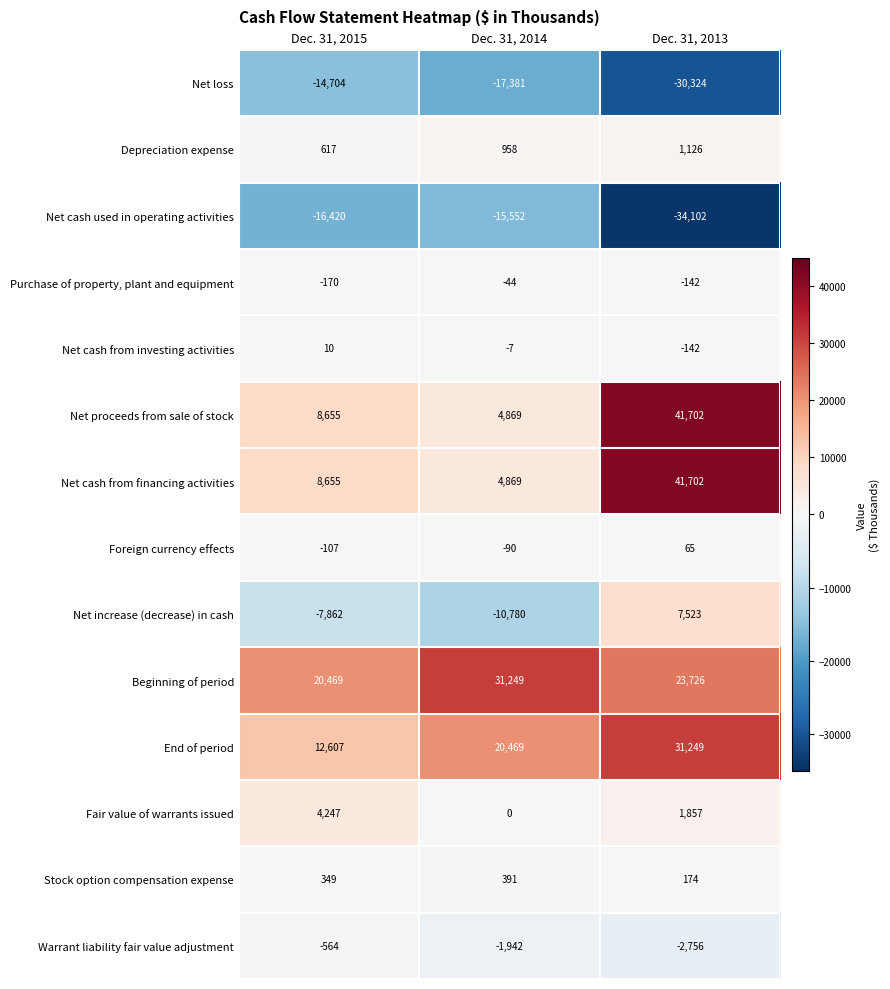

What is the minimum value shown in the chart?

-34102